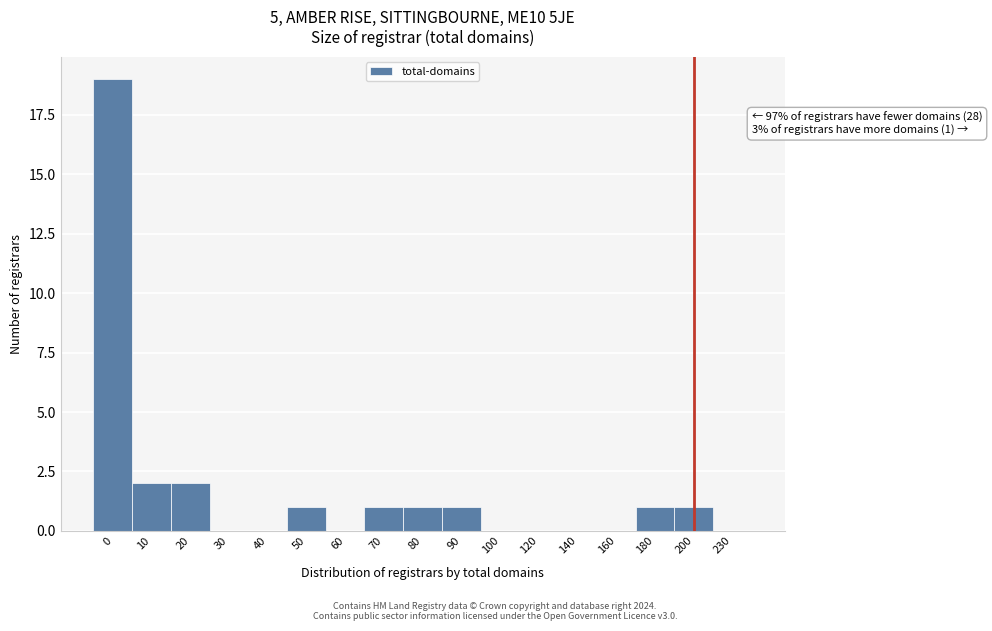

Reading left to right, transcribe all the data shown in this chart.

0=19	10=2	20=2	30=0	40=0	50=1	60=0	70=1	80=1	90=1	100=0	120=0	140=0	160=0	180=1	200=1	230=0